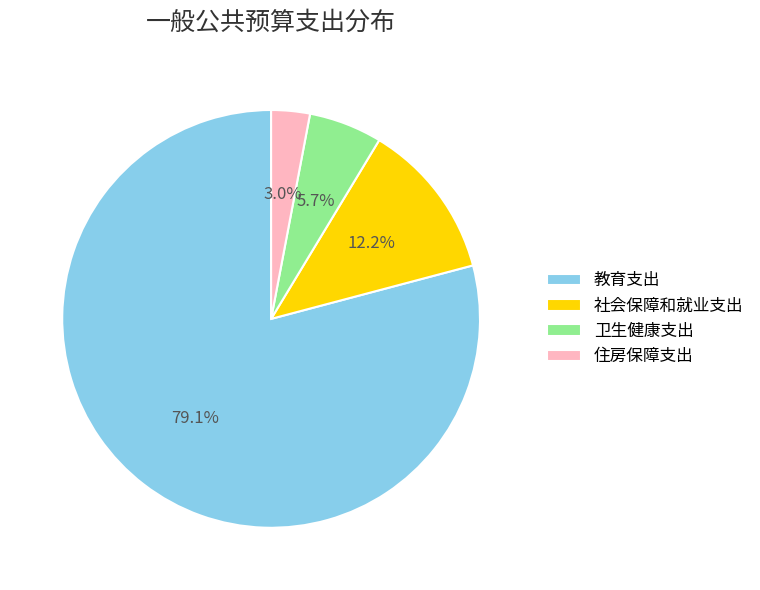

To the nearest percent, what percentage of the pie is 住房保障支出?

3%